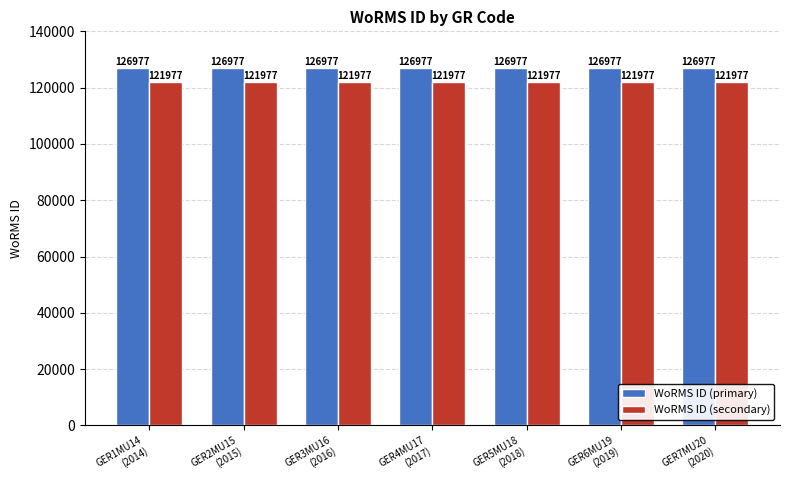

What is the minimum value for WoRMS ID (primary)?

126977